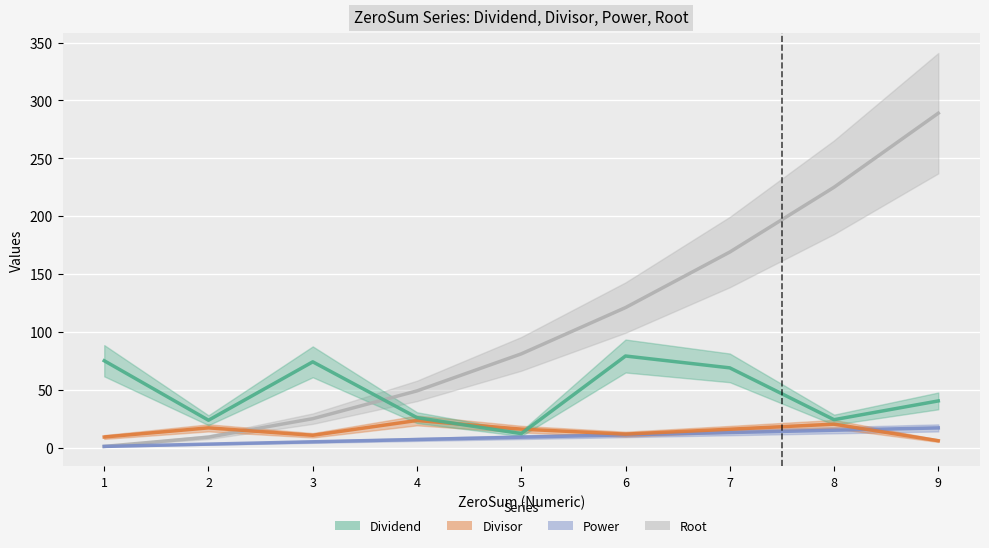

The value of Root at 3 is 25.0. True or false?

True